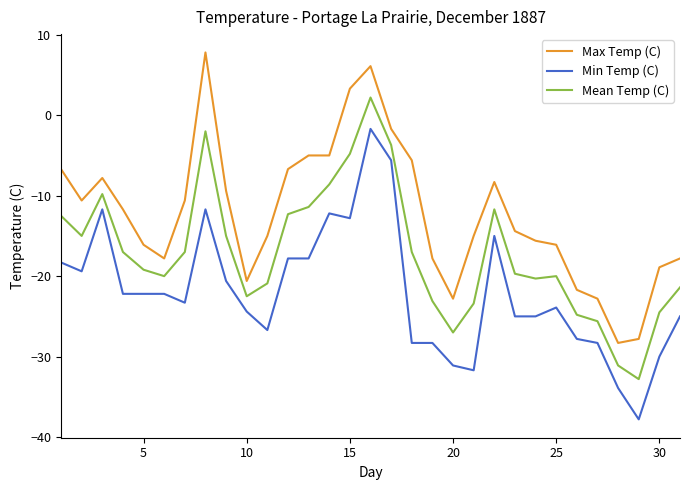

What is the difference between the maximum and minimum values in the Min Temp (C) series?

36.1